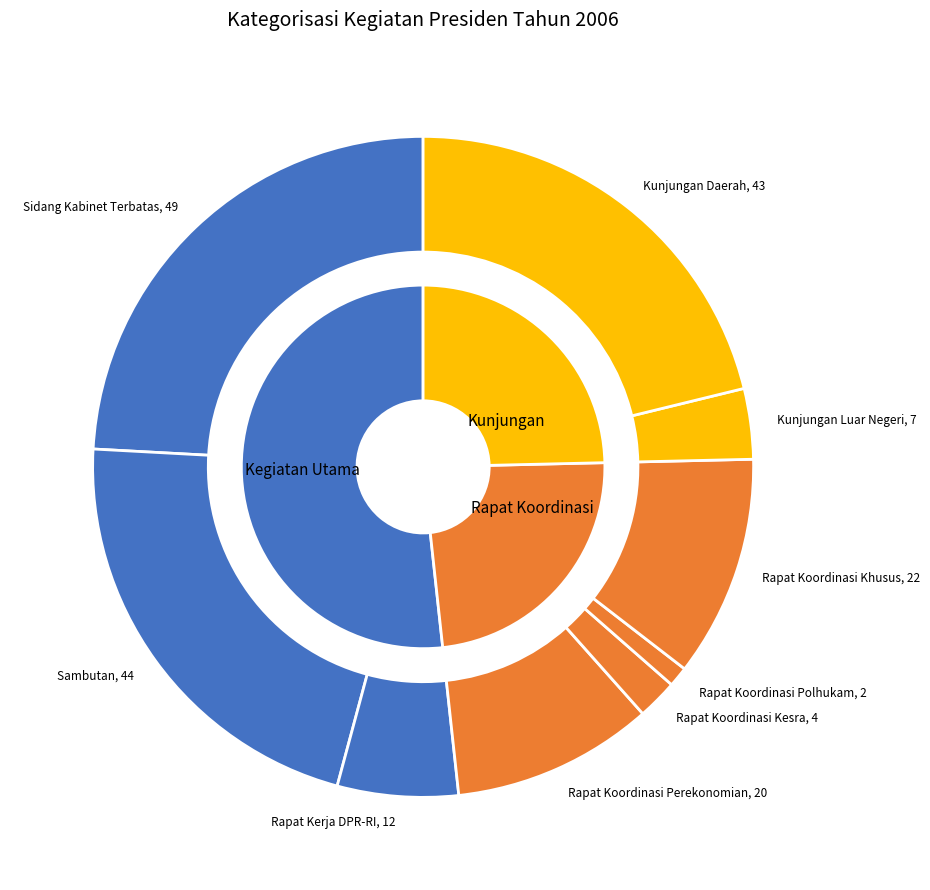

What is the total percentage of Sidang Kabinet Terbatas and Rapat Koordinasi Perekonomian?

34.0%